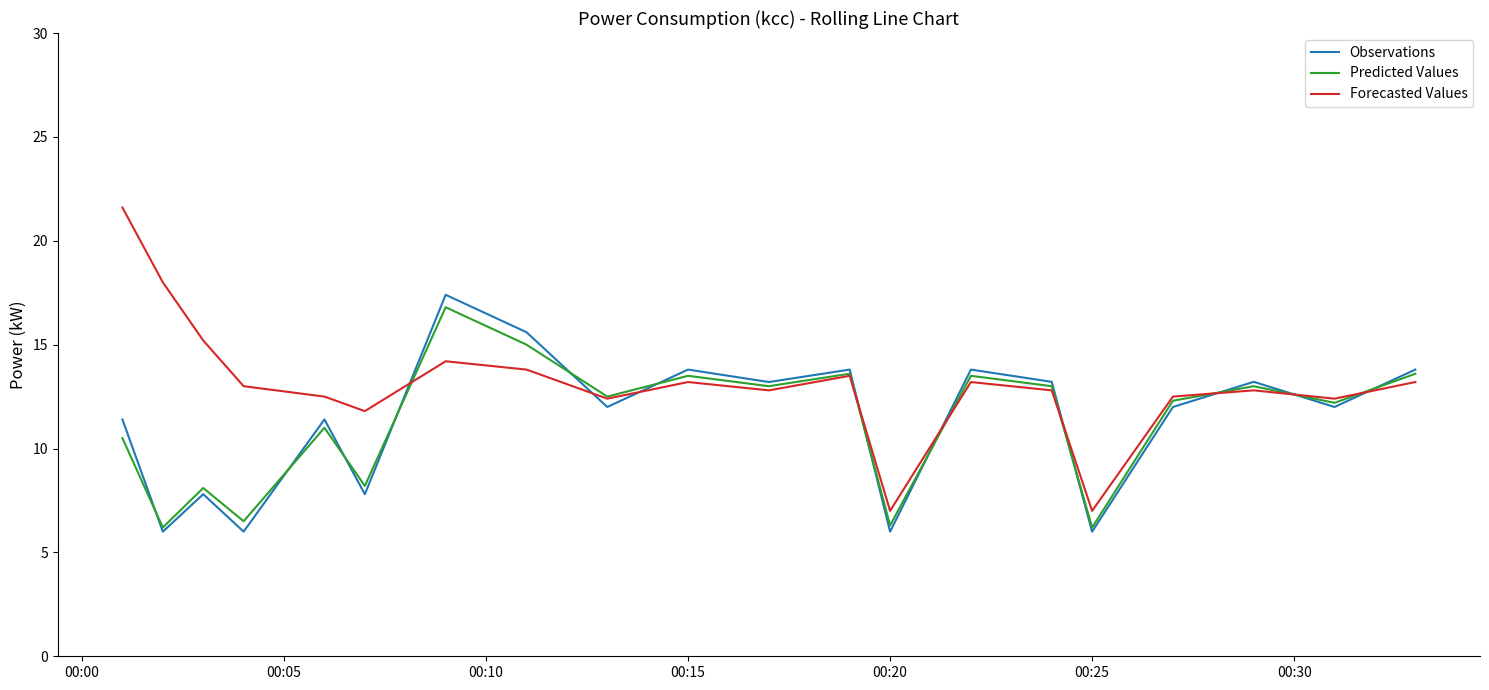

What is the minimum value for Observations?

6.0